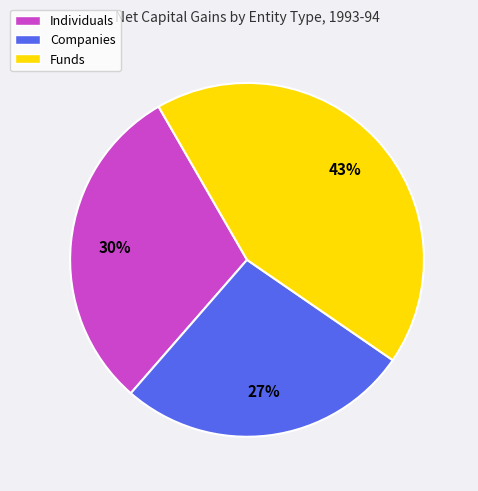

True or false: Individuals accounts for 30% of the total.

True